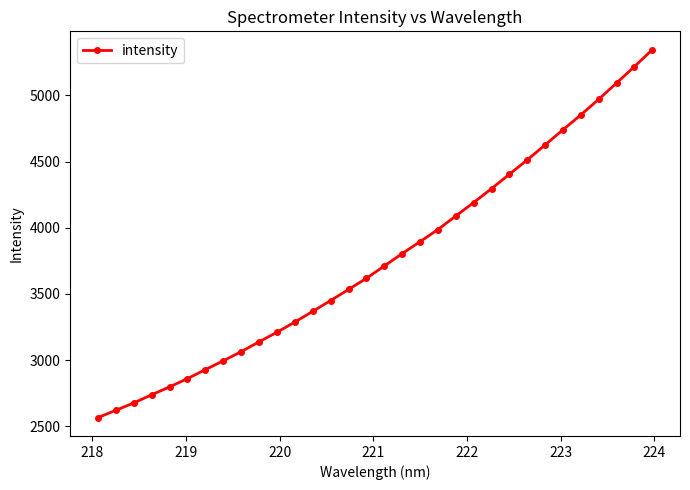

How many data points does each series have?

32